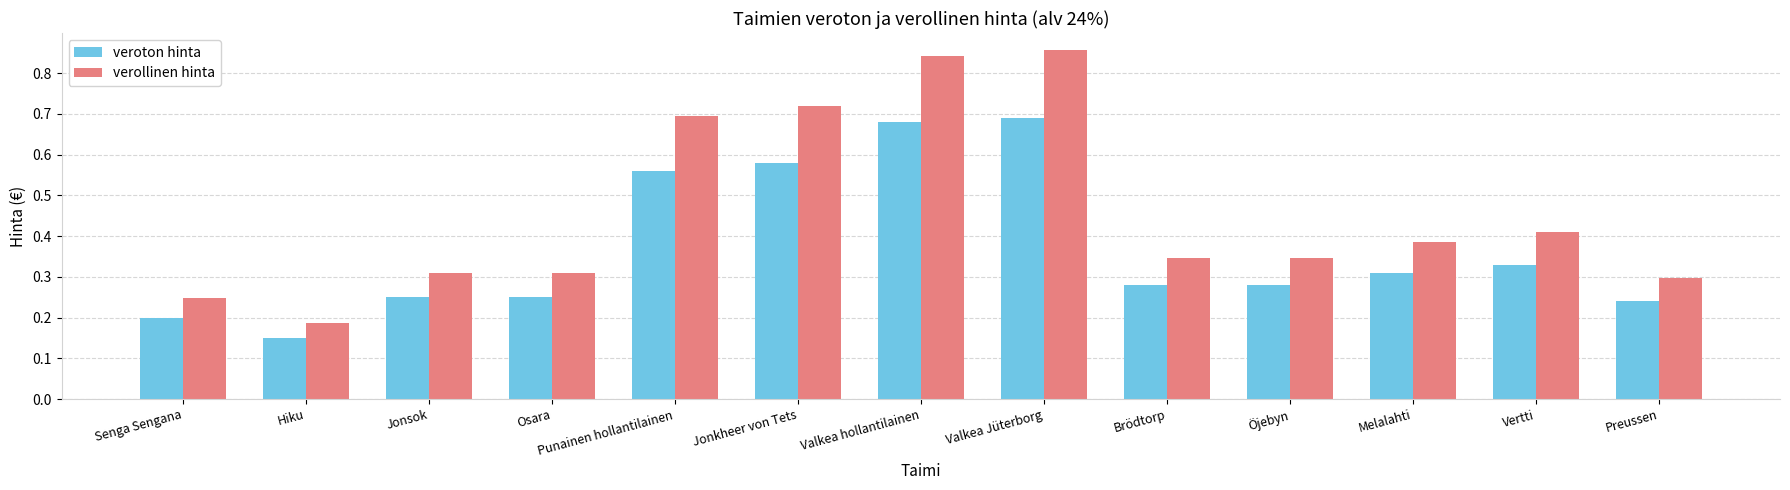

Which series has the widest spread of values?

verollinen hinta